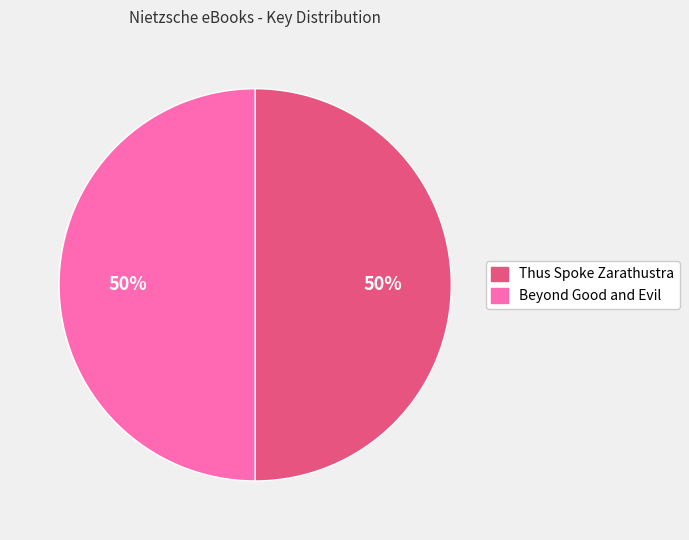

True or false: Thus Spoke Zarathustra accounts for 50% of the total.

True